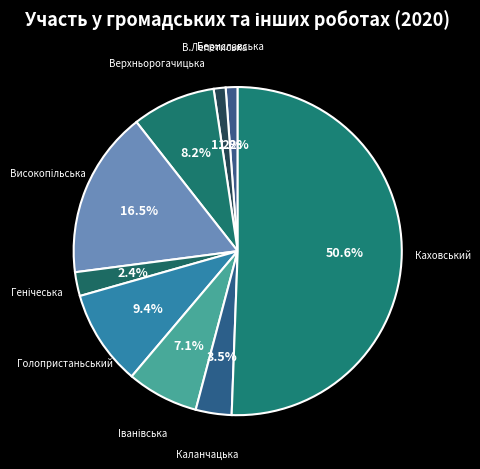

To the nearest percent, what is the difference between the largest and smallest slice percentages?

49%